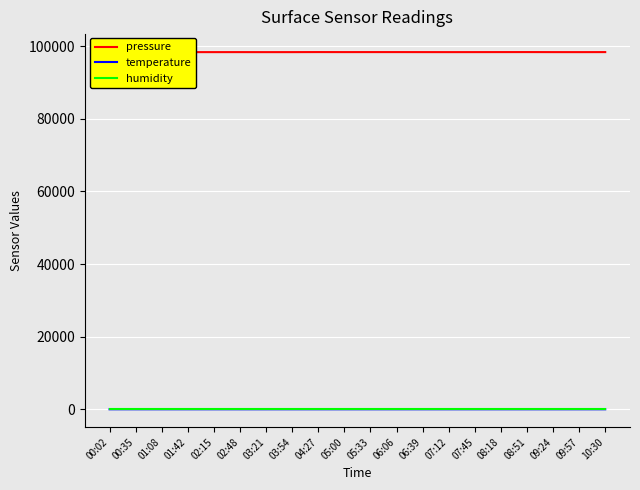

Reading left to right, list all the values displayed in this chart.

pressure: 98432.6	98414.2	98400.9	98393.1	98391.2	98395.7	98388.1	98392.9	98406.6	98397.6	98400.9	98401.2	98396.2	98392.3	98395.2	98400.9	98406.1	98394.3	98391.2	98399.6
temperature: 1.9	1.4	1.1	0.7	0.5	0.4	0.4	1.1	1.1	1.1	1.1	1.0	1.0	0.9	0.9	0.9	1.0	1.0	0.9	0.9
humidity: 100.0	100.0	100.0	100.0	100.0	100.0	100.0	100.0	100.0	100.0	100.0	100.0	100.0	100.0	100.0	100.0	100.0	100.0	100.0	100.0